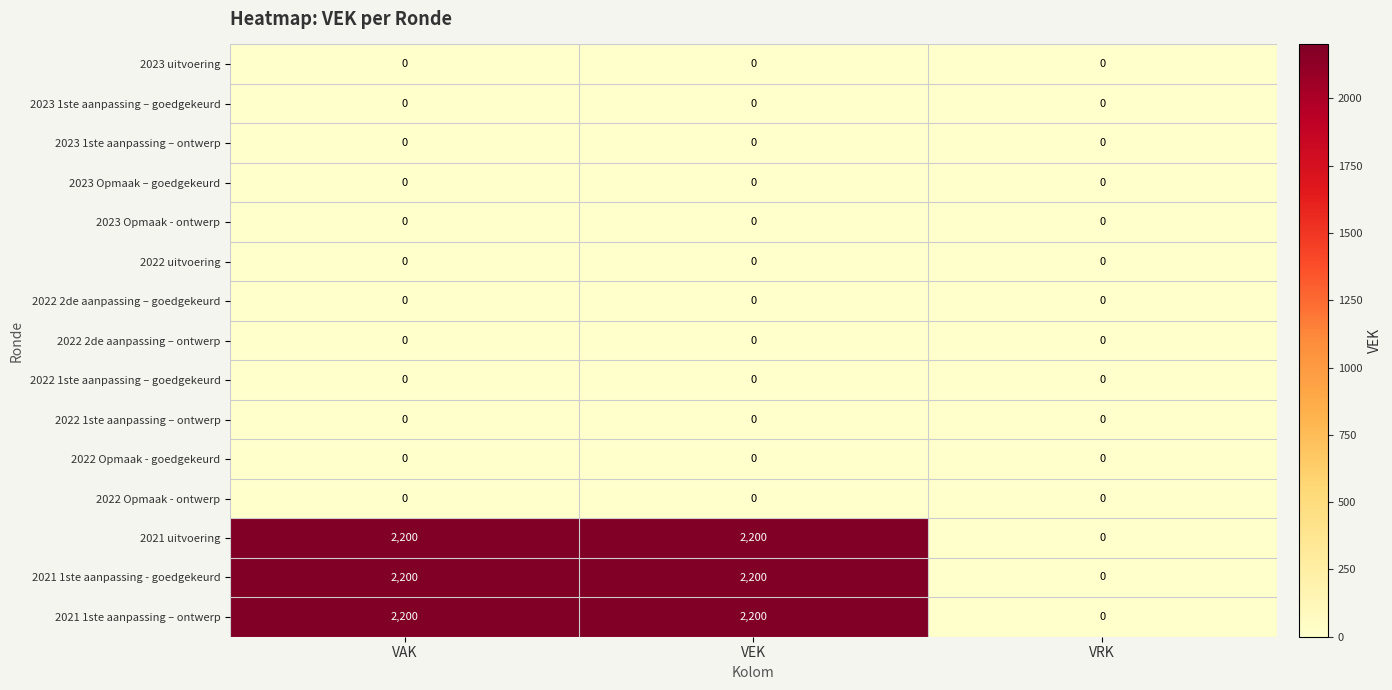

What is the spread (max minus min) of values at VEK?

2200